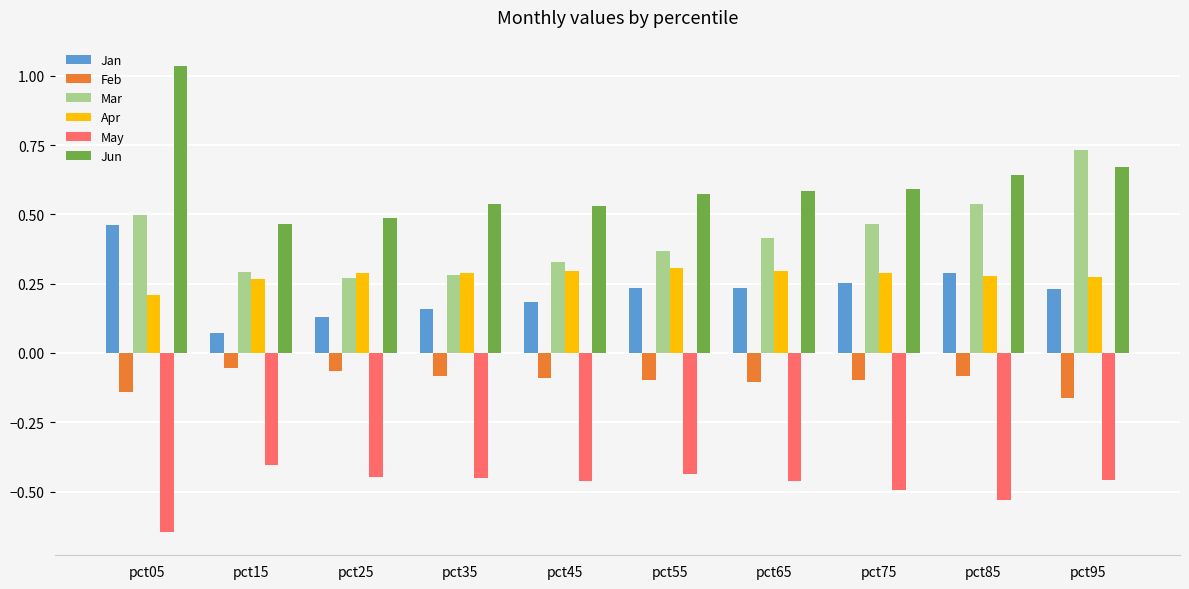

Which series has the largest total across all categories?

Jun